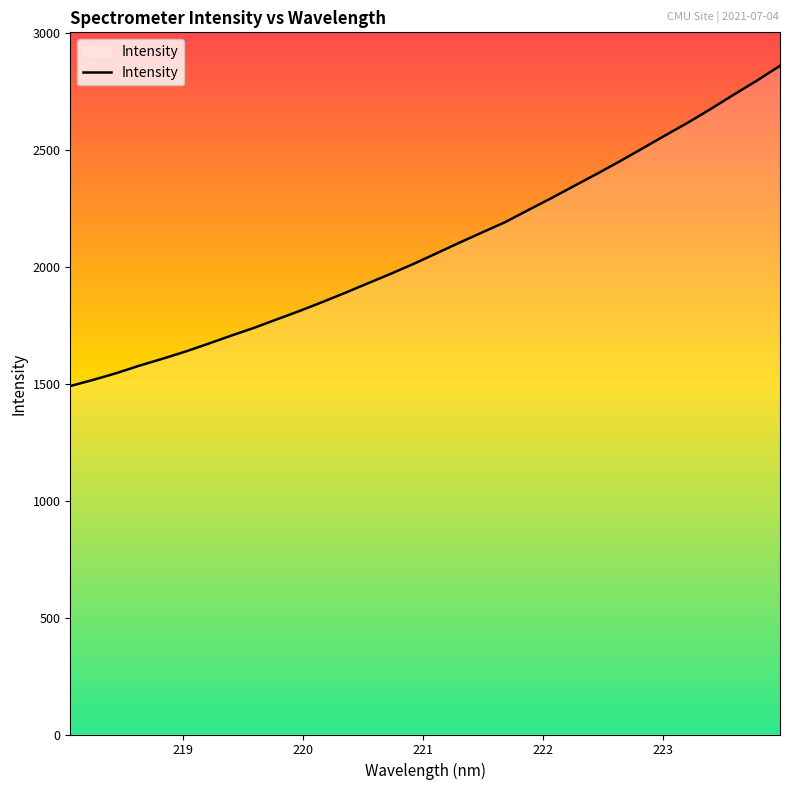

What is the greatest value displayed?

2860.0